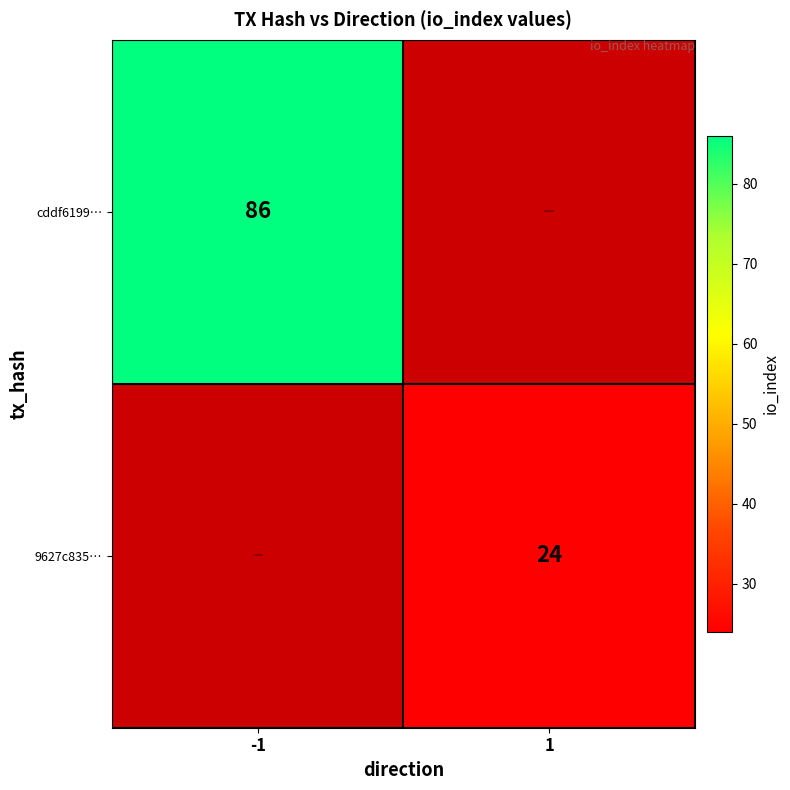

Is it true that 9627c835… equals 24 at 1?

True